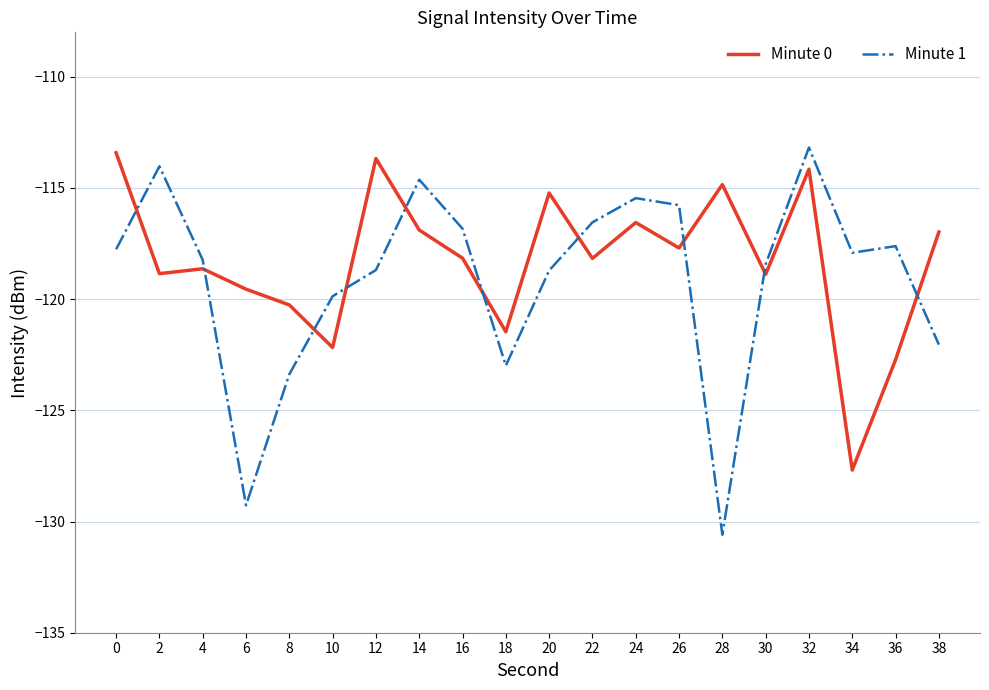

What is the difference between the Minute 1 values at 10 and 38?

2.2